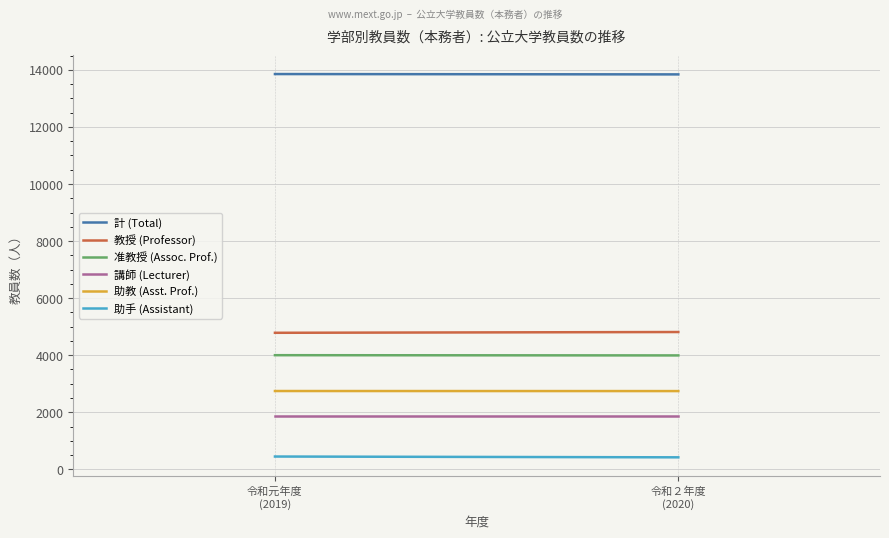

Which series has the largest total across all categories?

計 (Total)